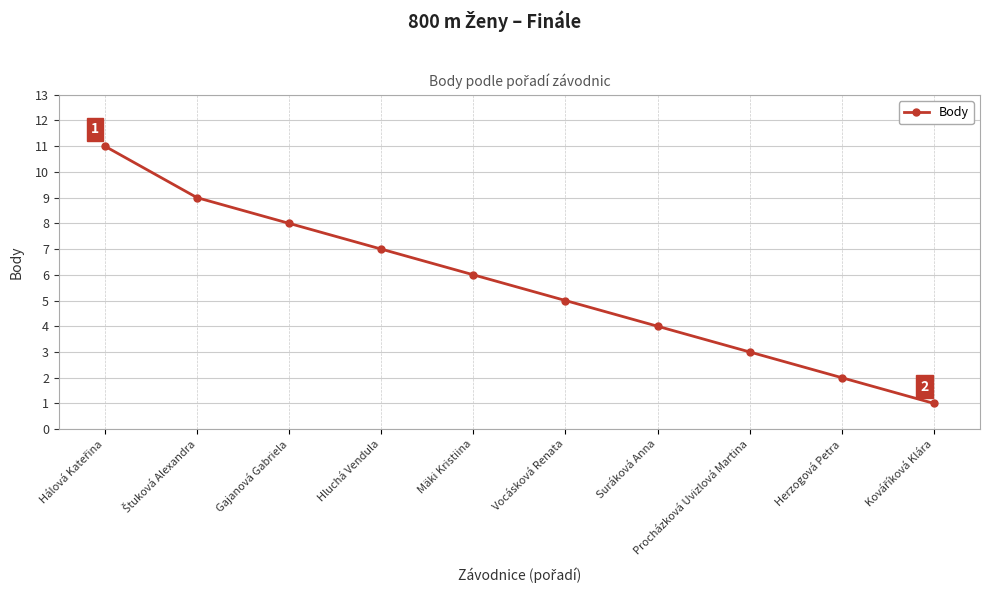

Reading left to right, what are all the values shown in this chart?

11	9	8	7	6	5	4	3	2	1